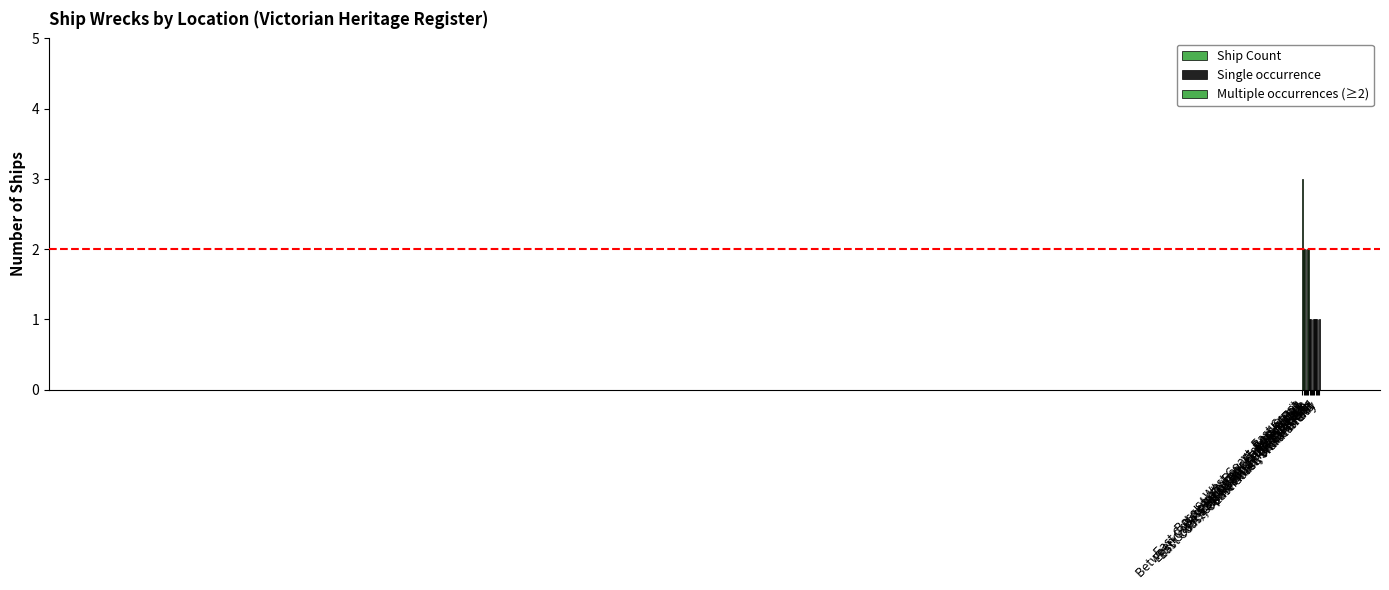

True or false: the data shows 1 at Bass Strait, near Cape Schanck.

False